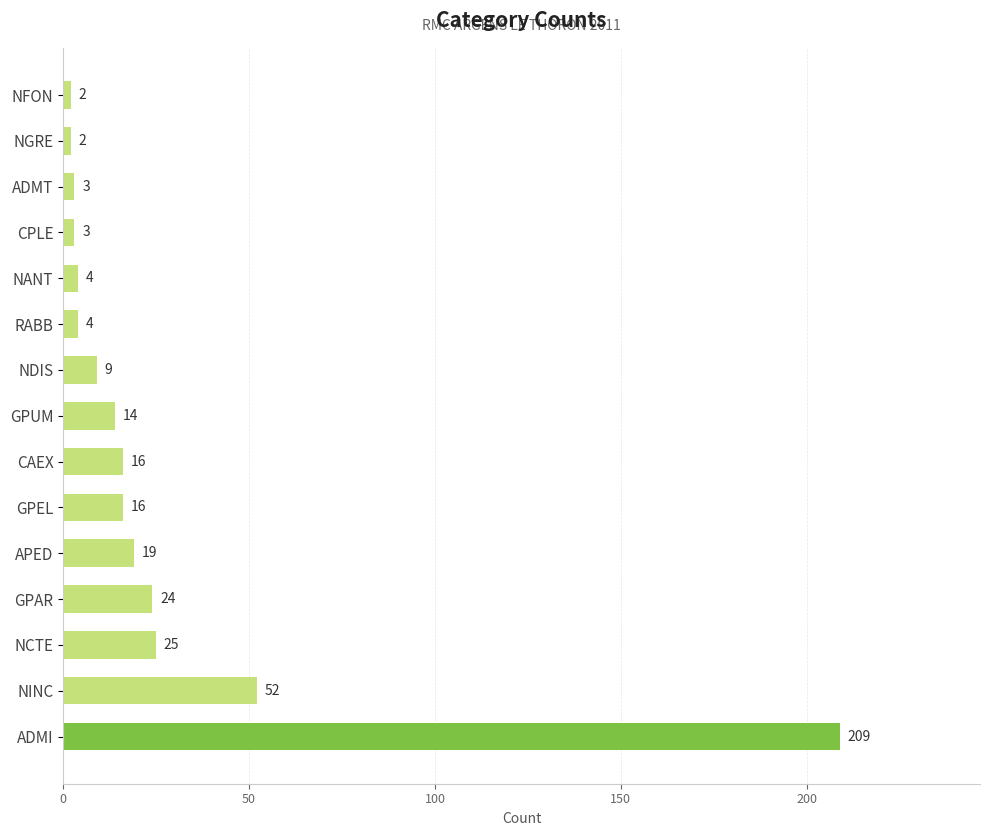

What is the difference between the values at ADMT and CAEX?

13